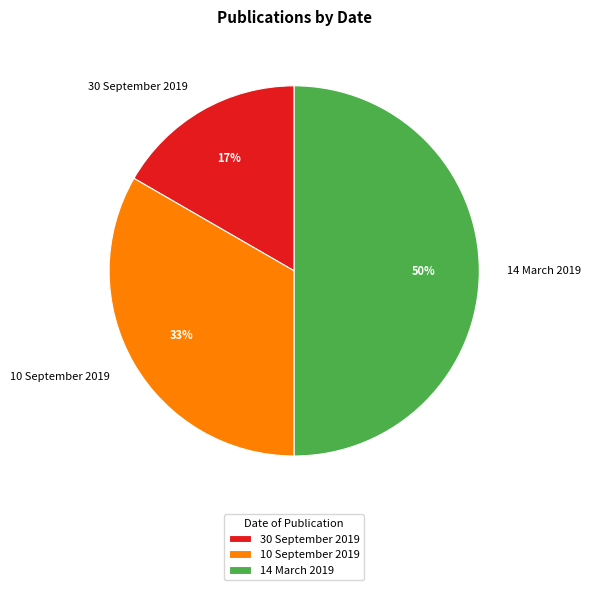

Approximately how many times larger is the value at 30 September 2019 compared to 10 September 2019?

0.5